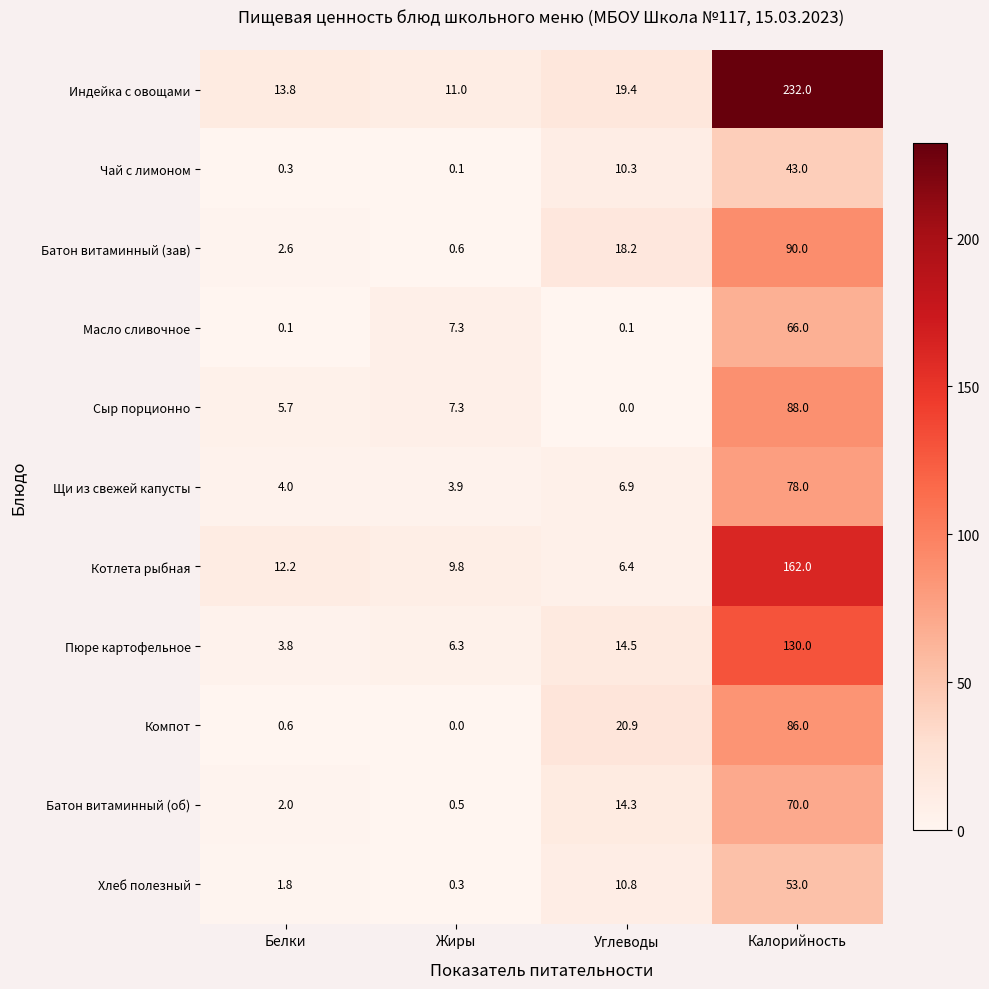

Rank the categories by Хлеб полезный value from highest to lowest.

Калорийность, Углеводы, Белки, Жиры